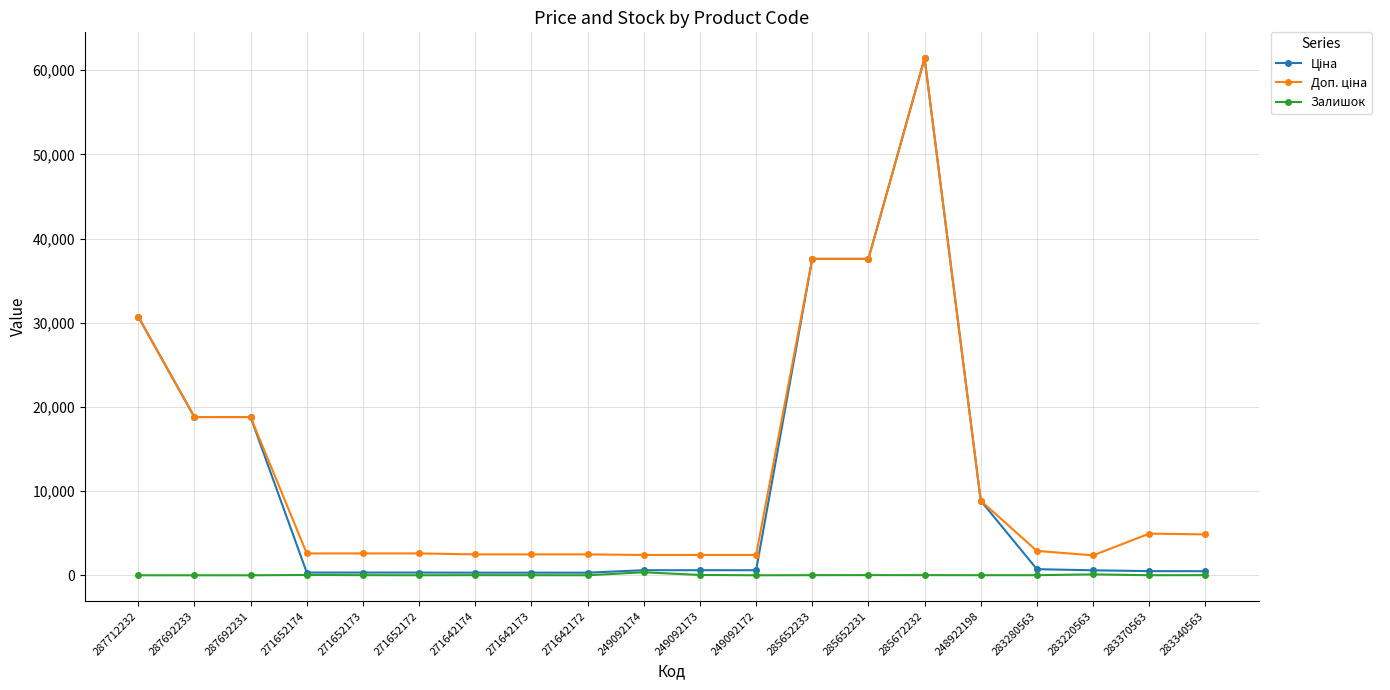

What is the difference between the highest and lowest values at 287692231?

18796.8